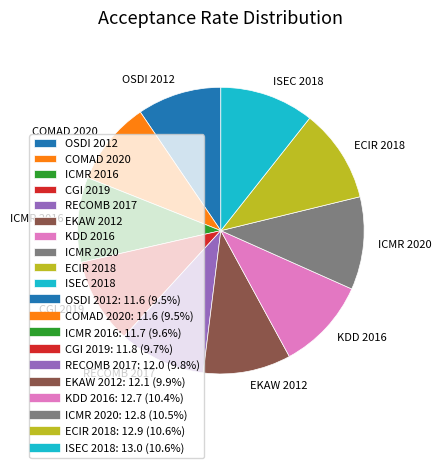

Is the sum of RECOMB 2017 and CGI 2019 greater than half?

No